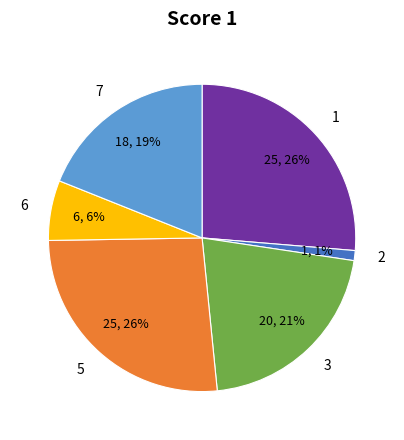

True or false: 6 accounts for 12% of the total.

False